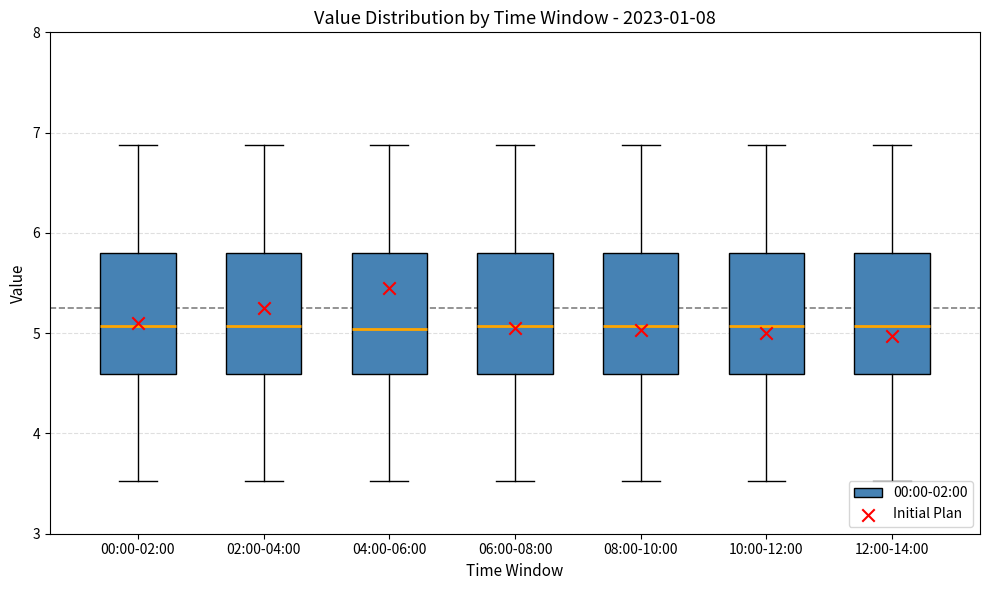

Where is the lower edge of the box for 12:00-14:00 on the y-axis? The values are not printed on the chart, so give them approximately, as read against the axis.

4.6